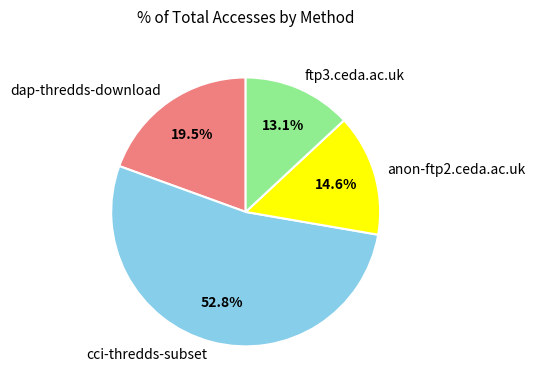

The cci-thredds-subset slice represents 59% of the pie. True or false?

False